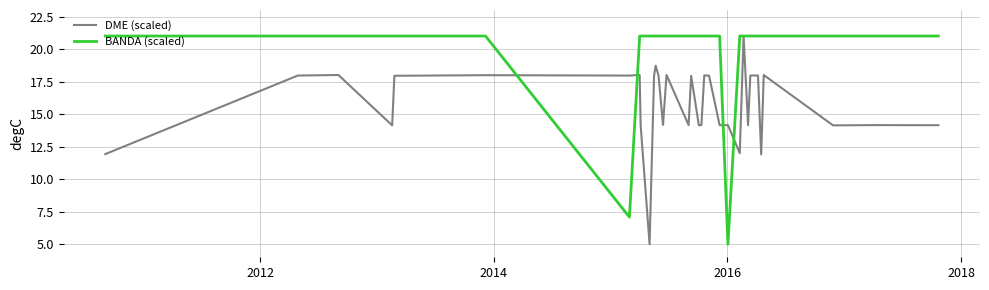

Does the chart display data point markers on the line(s)?

No